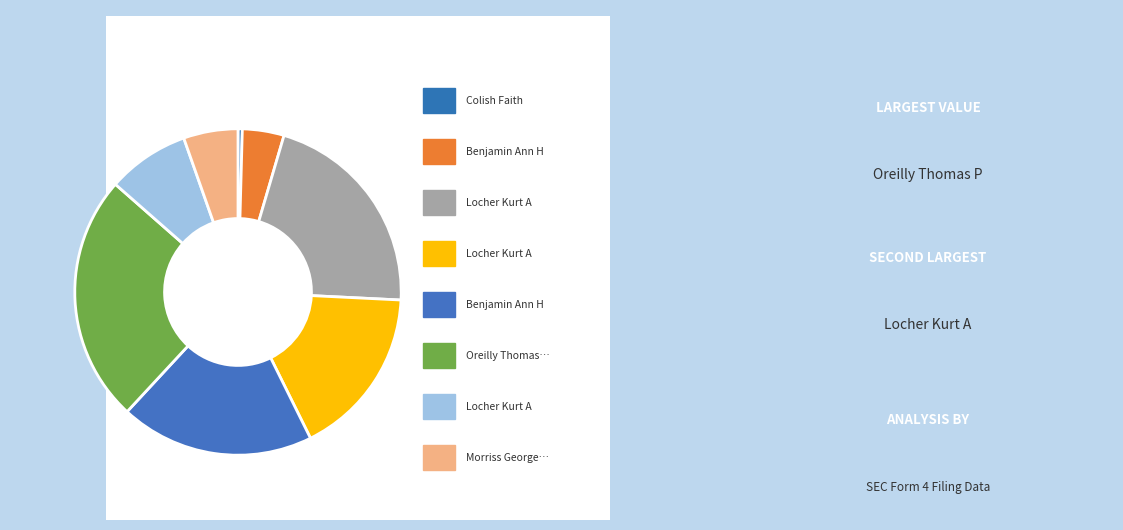

Combined, do 1255848 and 1254650 account for over 50%?

No